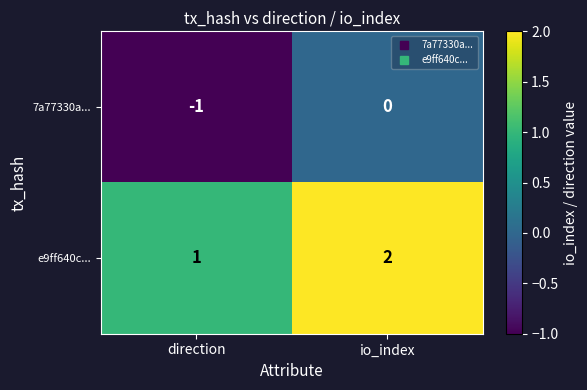

Is it true that 7a77330a... equals -1 at io_index?

False